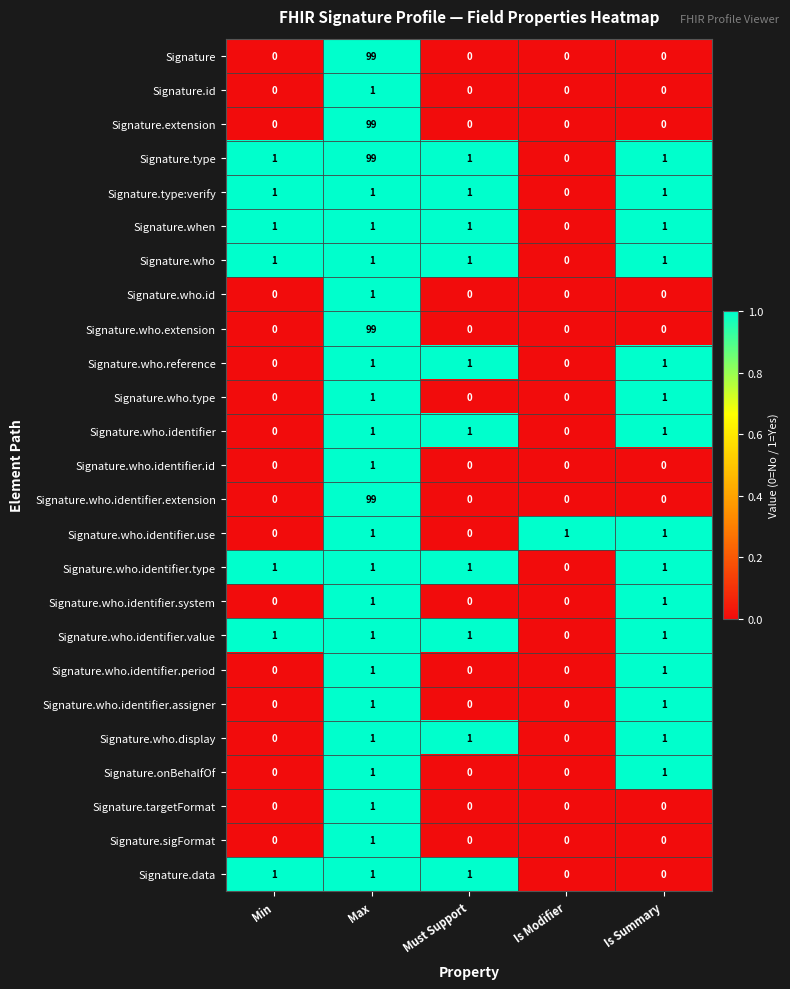

What is the difference between the highest and lowest values at Max?

98